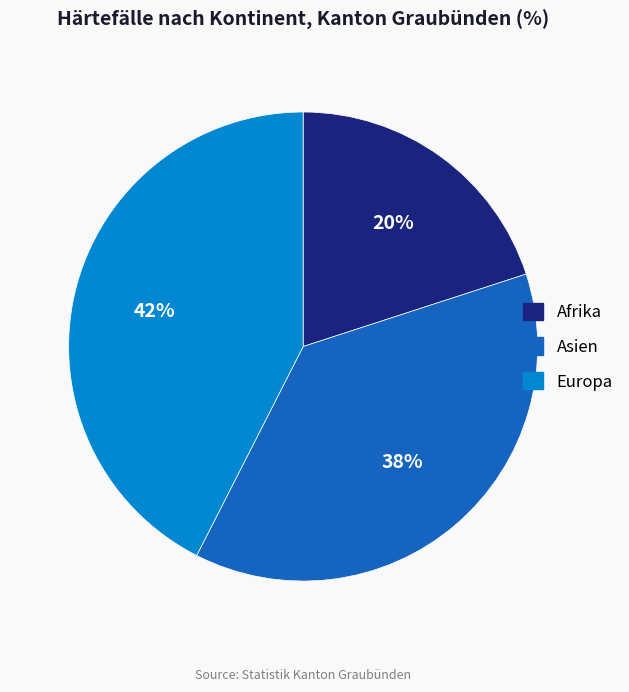

Is it true that Afrika is 10% of the pie?

False